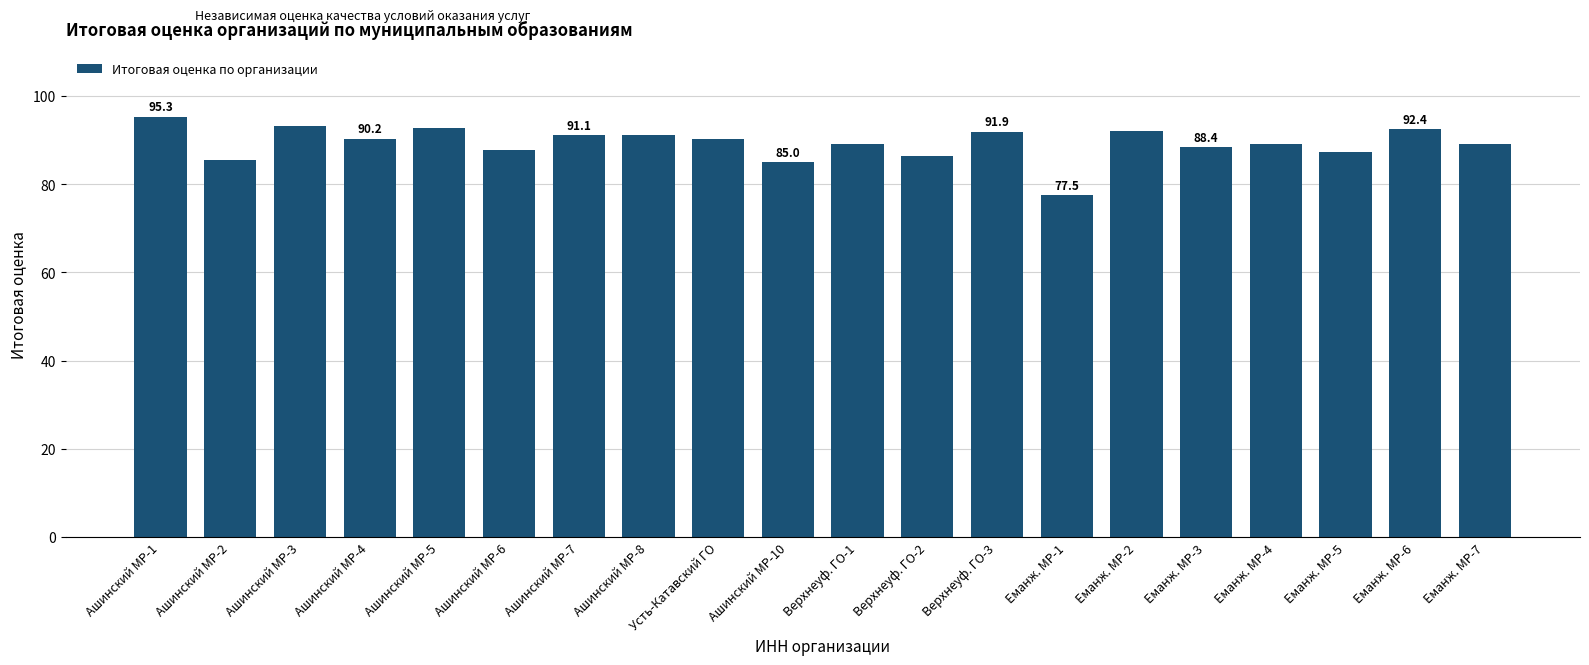

What is the maximum value shown in the chart?

95.3